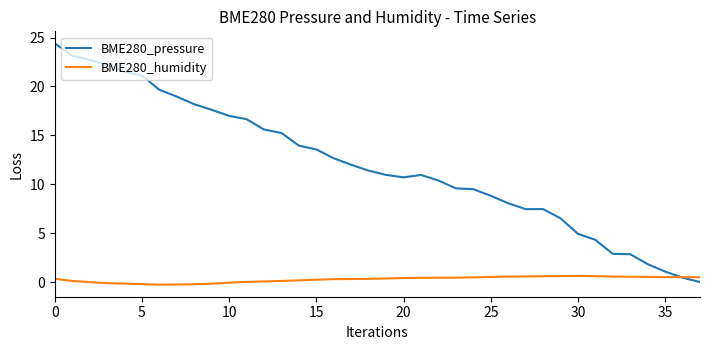

What are all the series names shown in the legend?

BME280_pressure, BME280_humidity